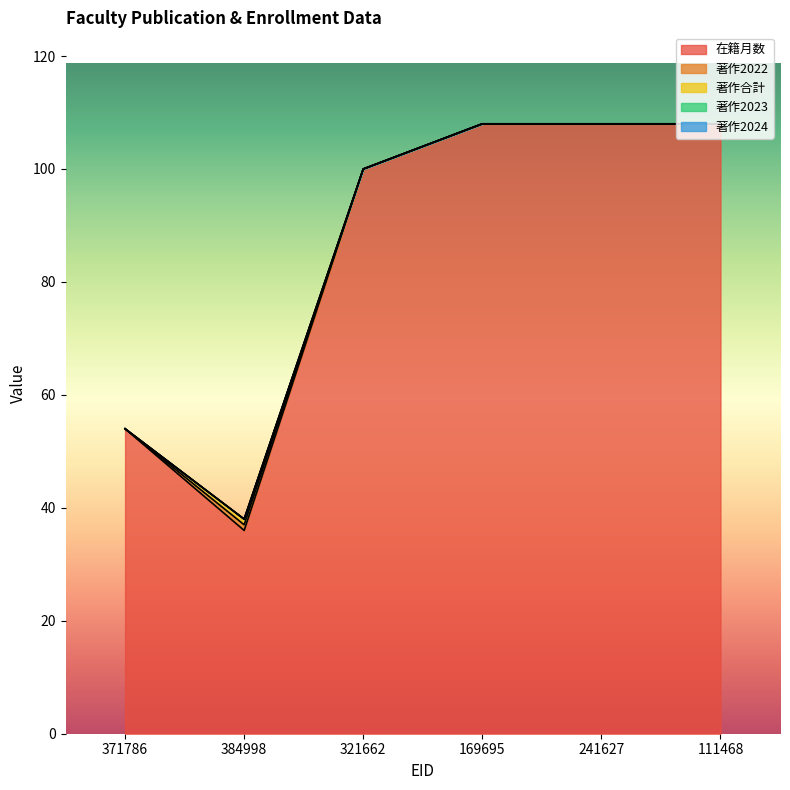

Rank the series by their maximum value, from highest to lowest.

在籍月数, 著作2022, 著作合計, 著作2023, 著作2024